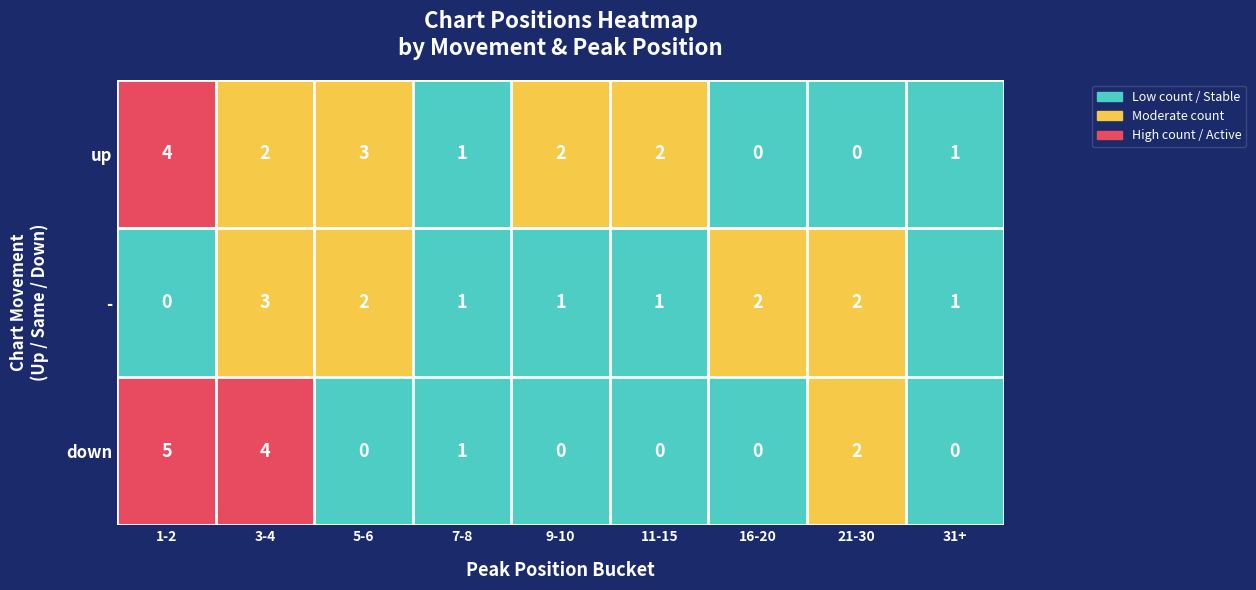

True or false: - has a value of 1 at 11-15.

True